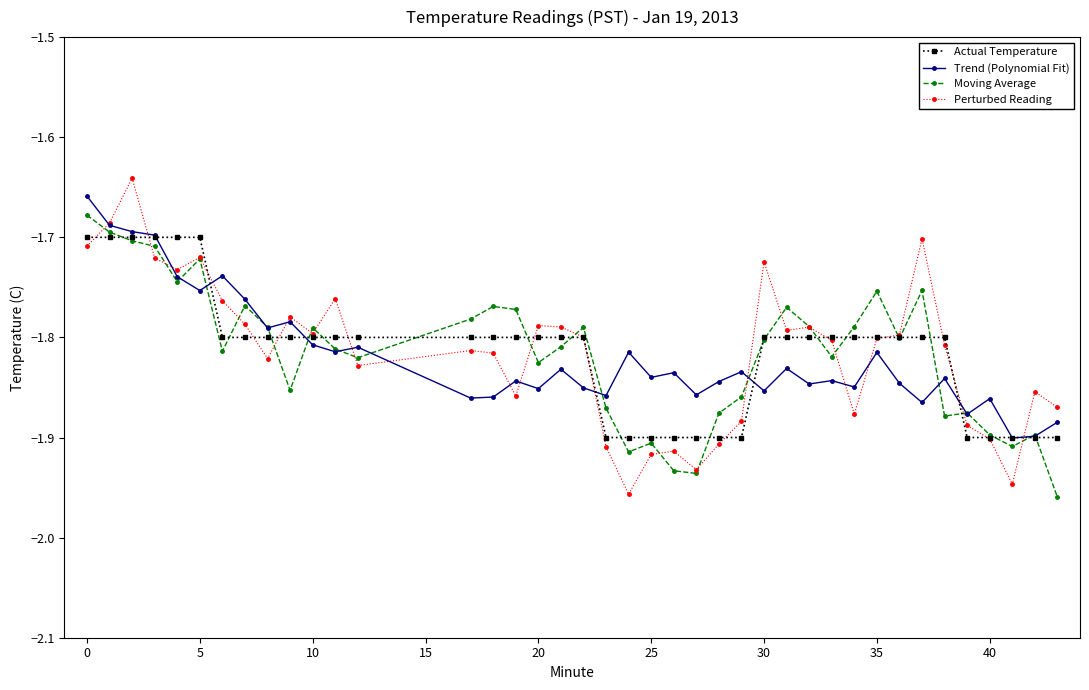

True or false: Perturbed Reading has more than 0 interior local peaks.

True